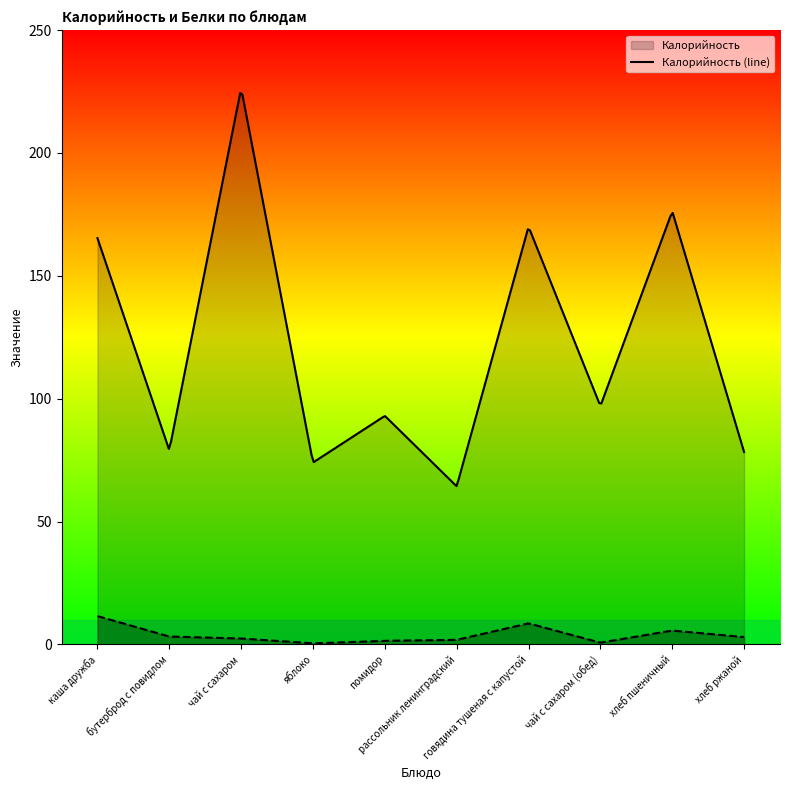

True or false: Калорийность has more than 1 points higher than both neighbors.

True